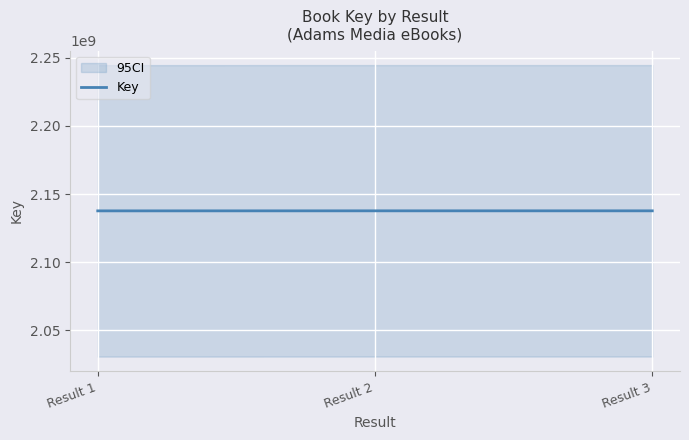

What is the sum of the values at Result 3 and Result 2?

4275436534